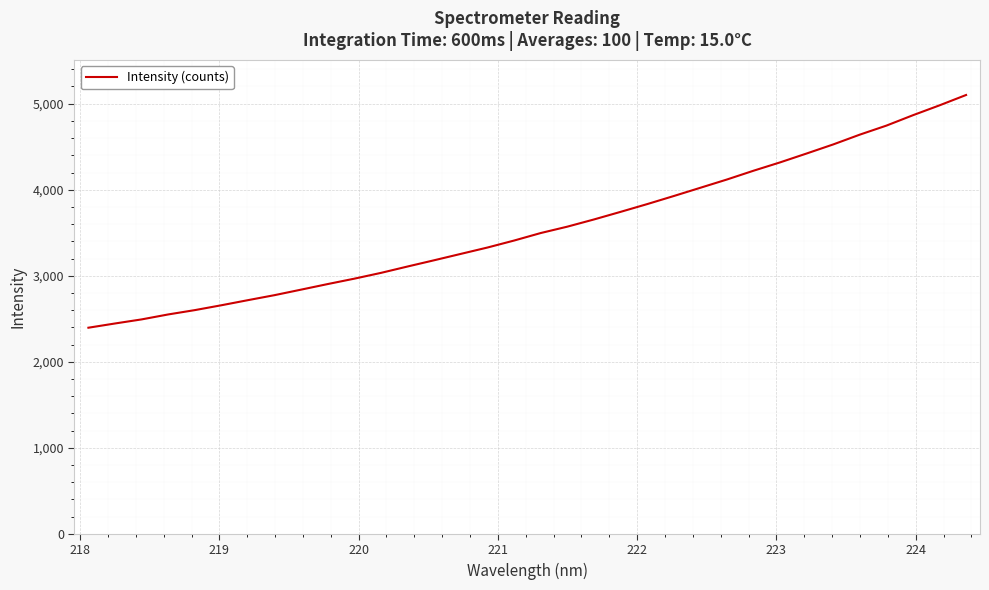

What is the smallest value displayed?

2395.8